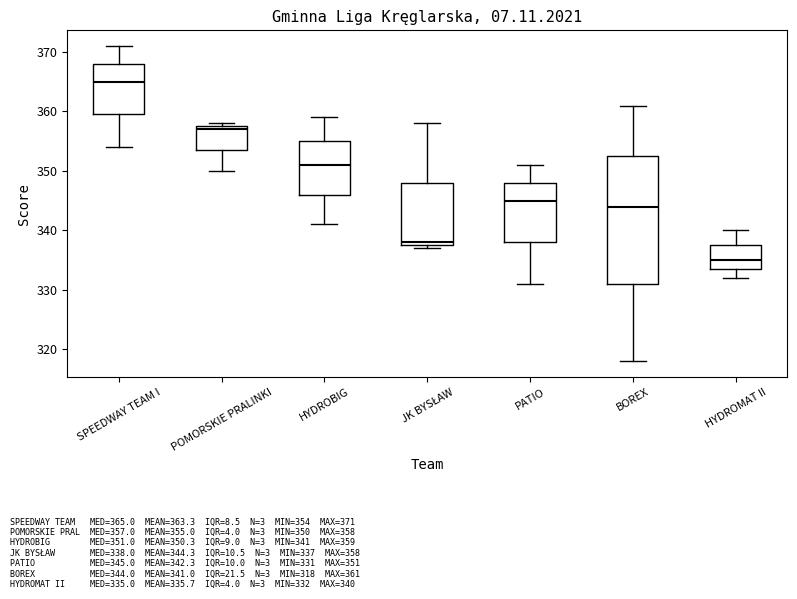

Which box is the tallest, from its lower edge to its upper edge?

BOREX